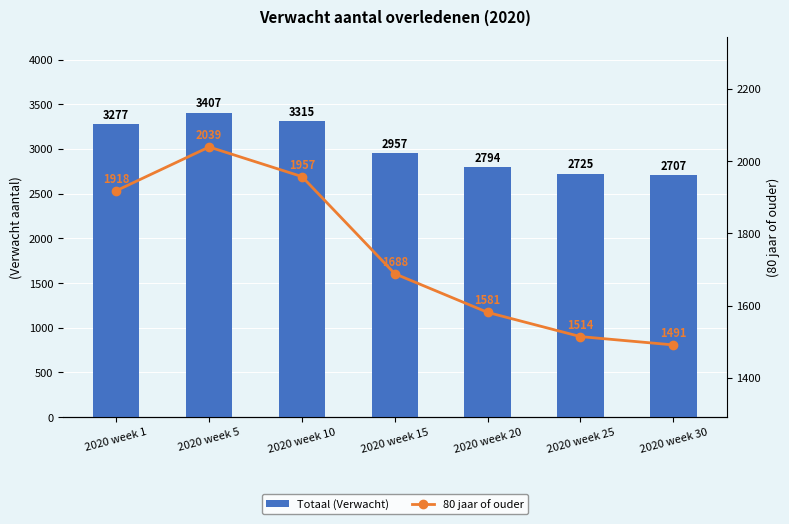

Which series changed the most between 2020 week 15 and 2020 week 30?

Totaal (Verwacht)